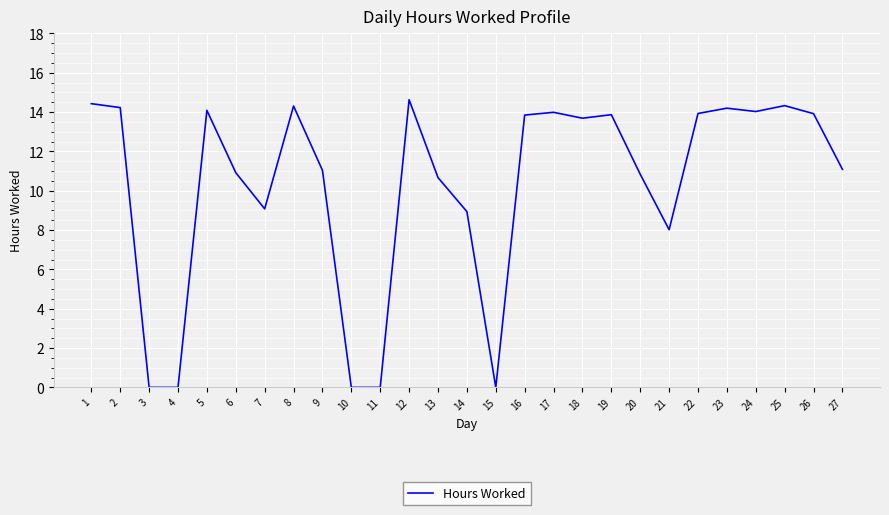

What is the ratio of the value at 2 to the value at 1?

1.0